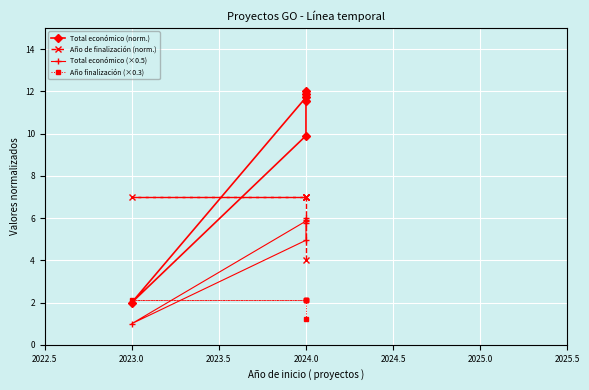

How many values in the Año finalización (×0.3) series exceed 2?

5